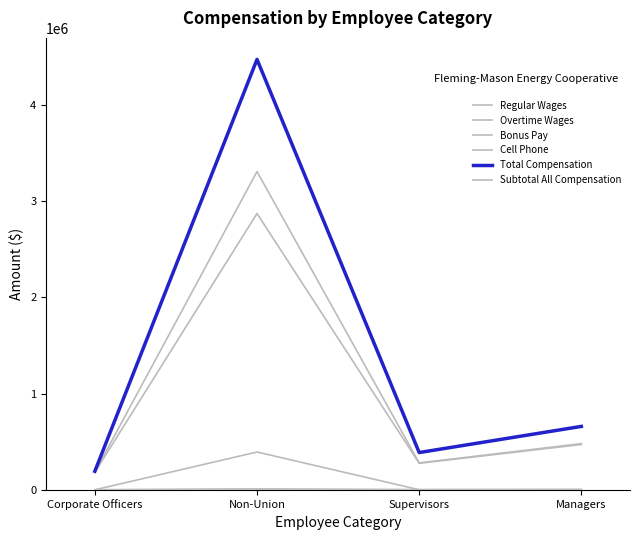

Does the chart have visible grid lines?

No